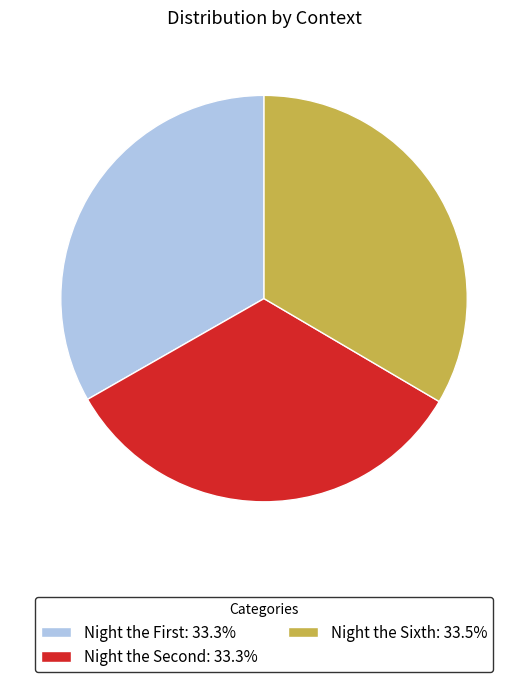

Is there any slice that represents more than half of the pie?

No